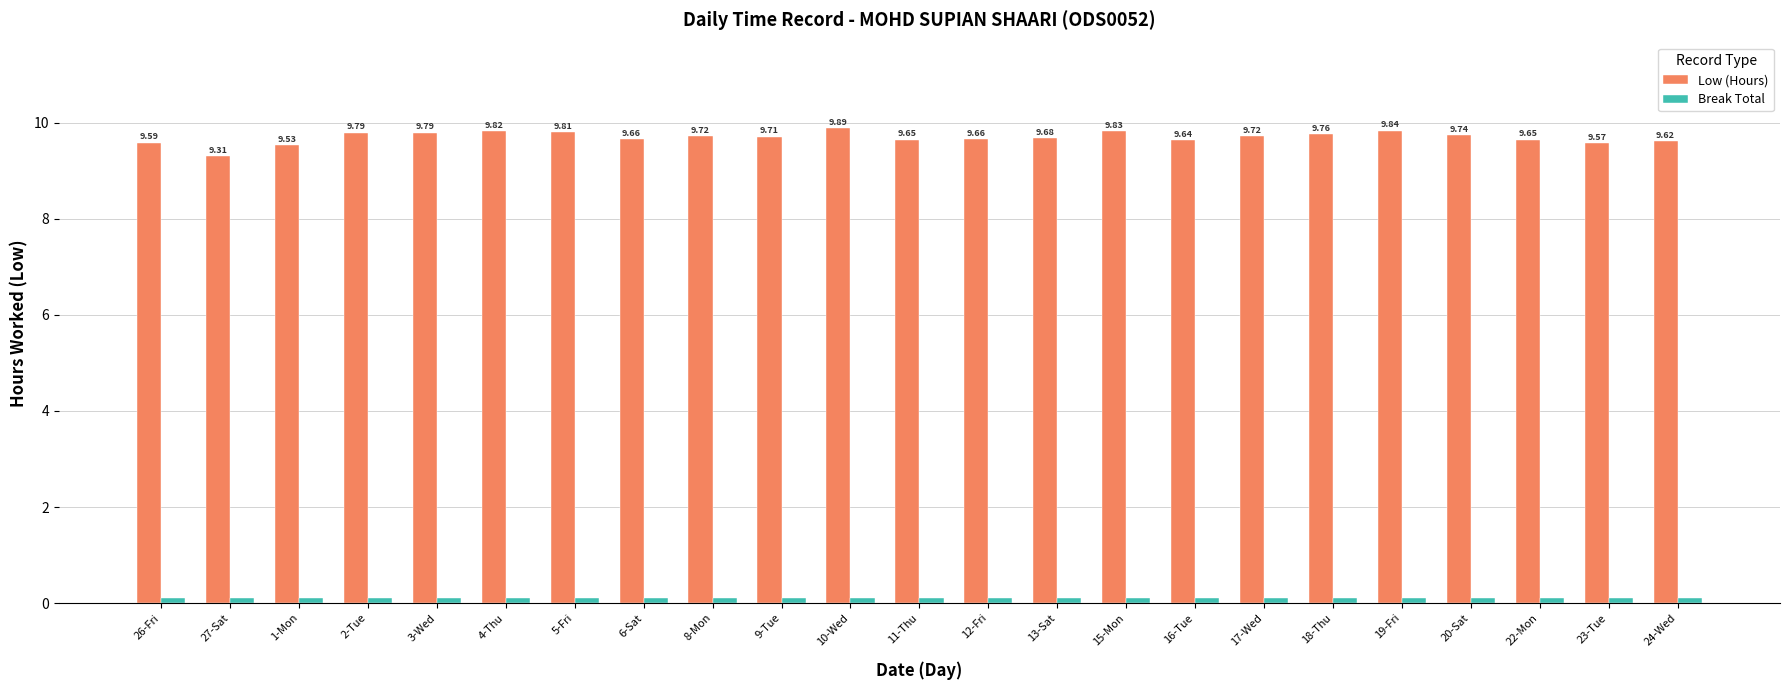

What is the difference between the Low (Hours) values at 10-Wed and 11-Thu?

0.2